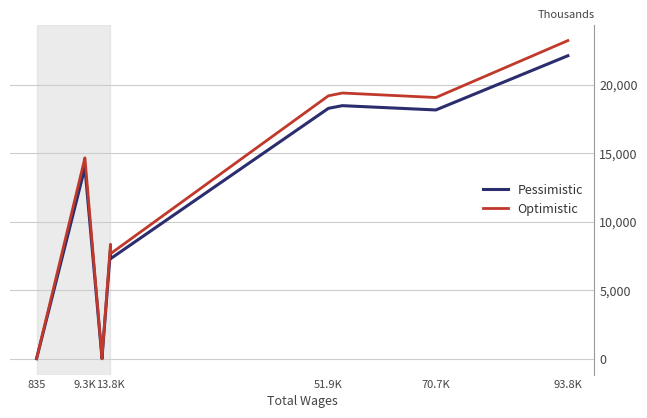

Which series has the largest total across all categories?

Optimistic